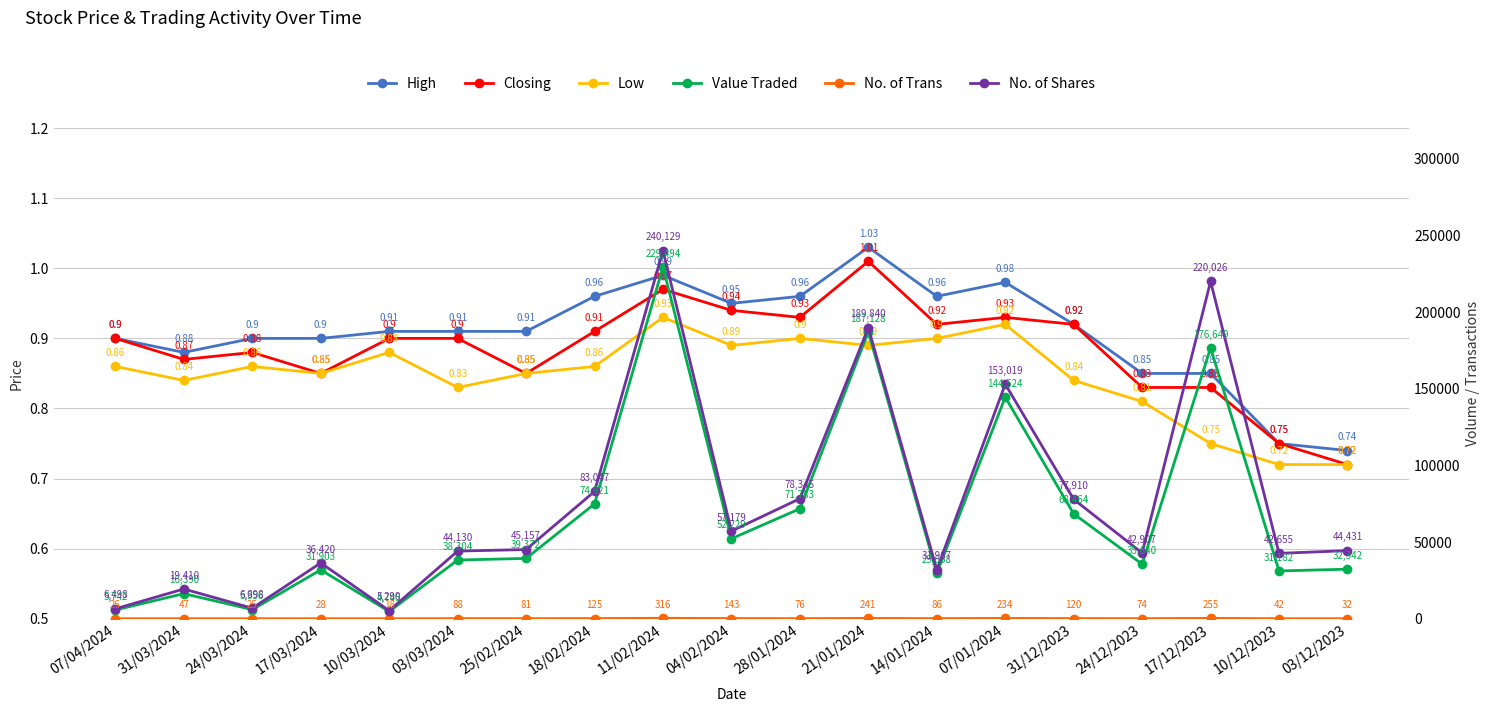

List the labels in order of Closing value, largest first.

21/01/2024, 11/02/2024, 04/02/2024, 28/01/2024, 07/01/2024, 14/01/2024, 31/12/2023, 18/02/2024, 07/04/2024, 10/03/2024, 03/03/2024, 24/03/2024, 31/03/2024, 17/03/2024, 25/02/2024, 24/12/2023, 17/12/2023, 10/12/2023, 03/12/2023